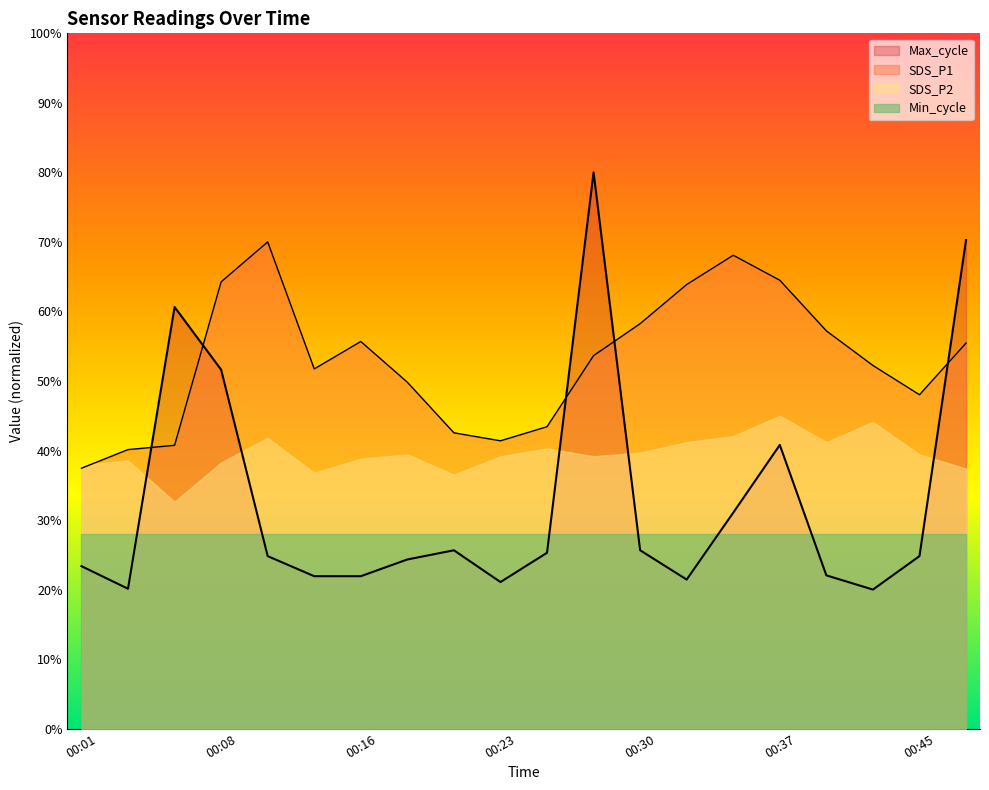

At which category does the chart reach its minimum across all series?

00:42